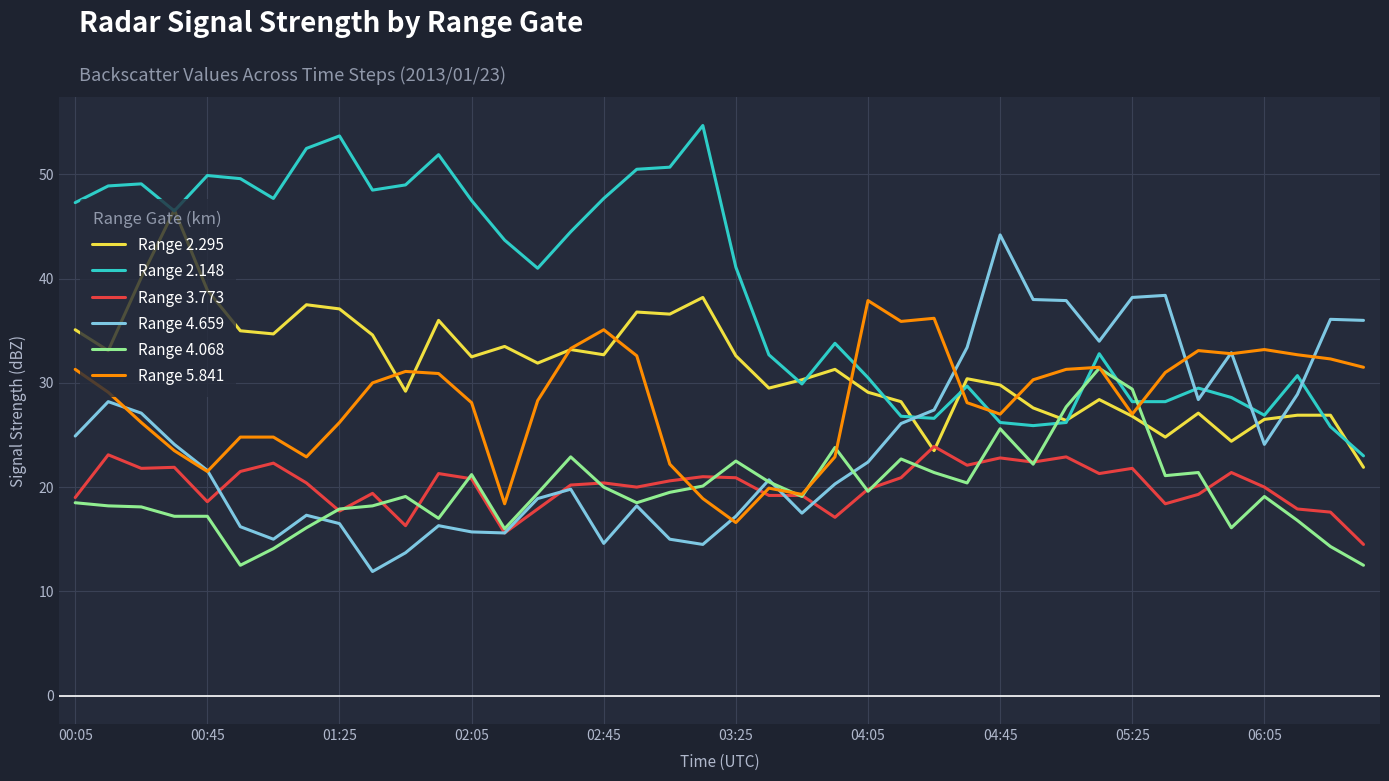

What is the minimum value shown in the chart?

11.9